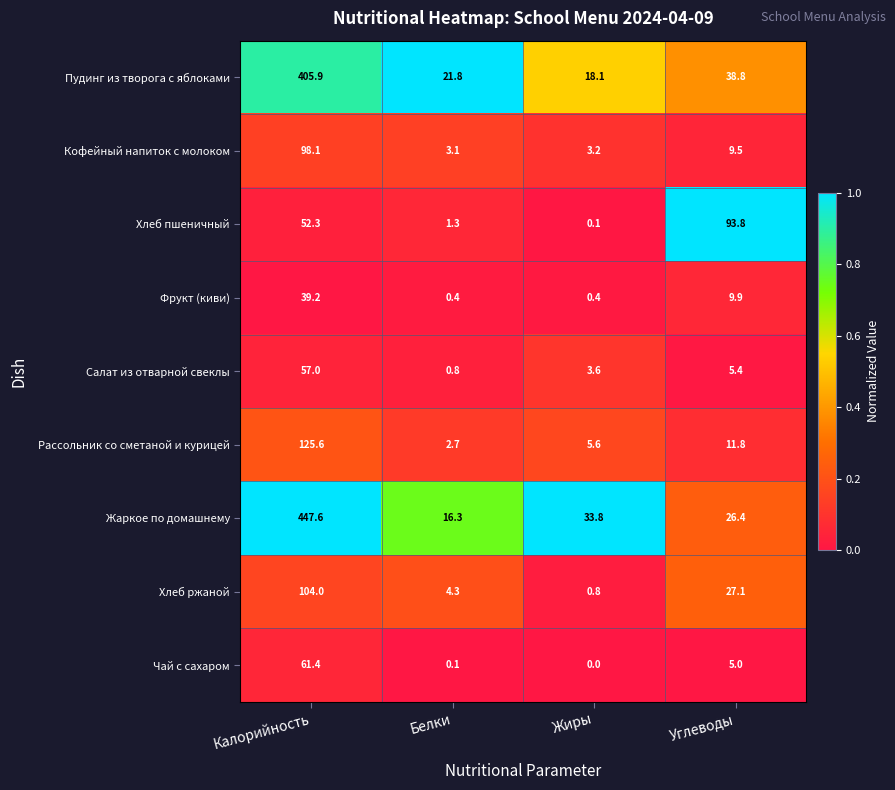

The Жаркое по домашнему series shows 27.1 at Белки. True or false?

False